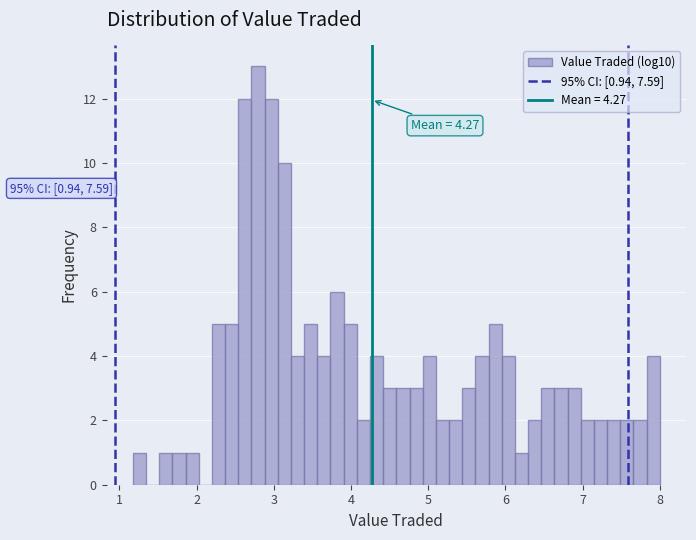

Read against the x-axis, roughly where is the centre of the tallest bar?

2.8